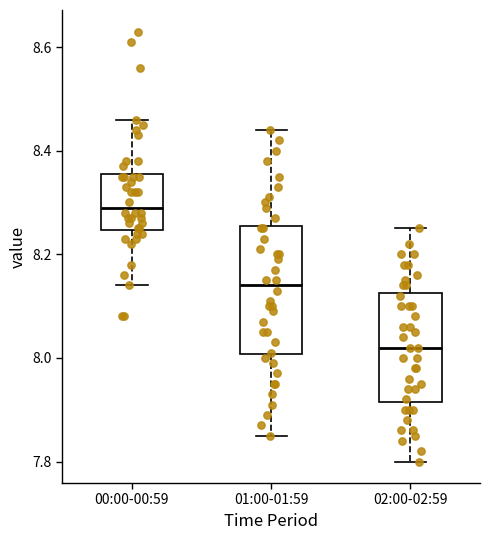

Which box's median line is the highest?

00:00-00:59